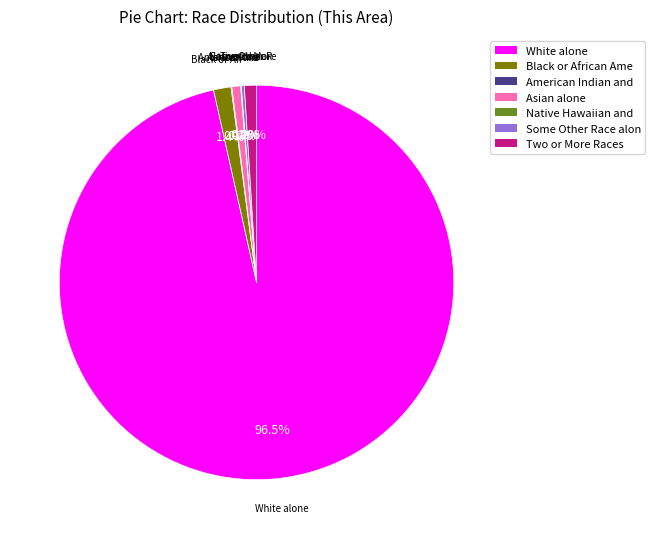

Does any single category account for the majority?

Yes